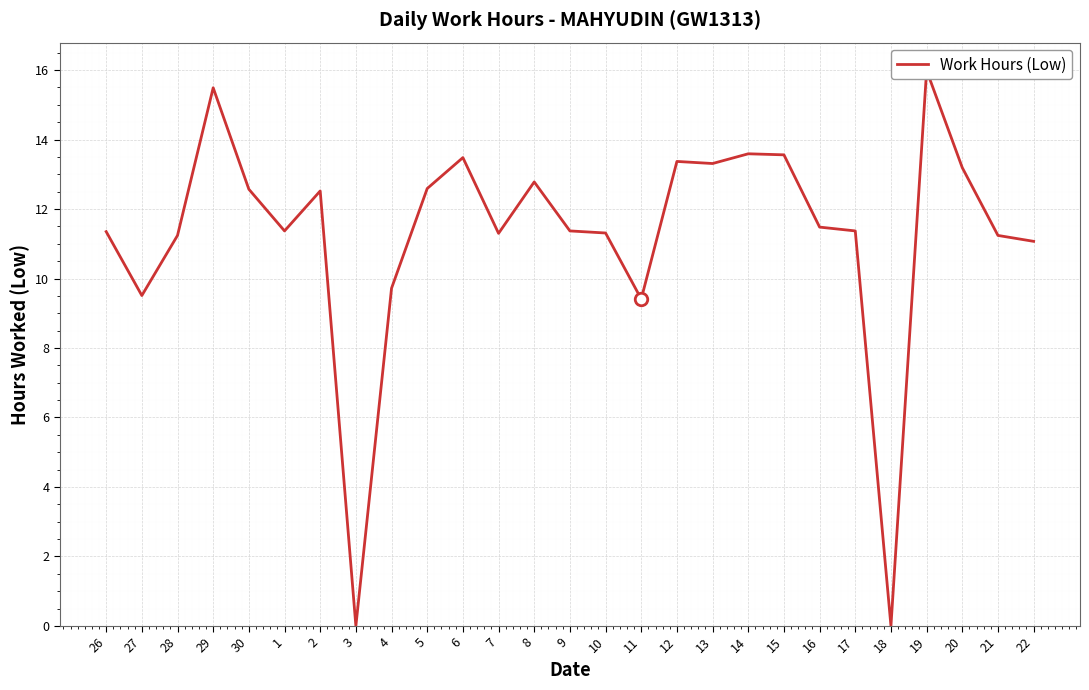

What is the label of the 18th point from the left?

13